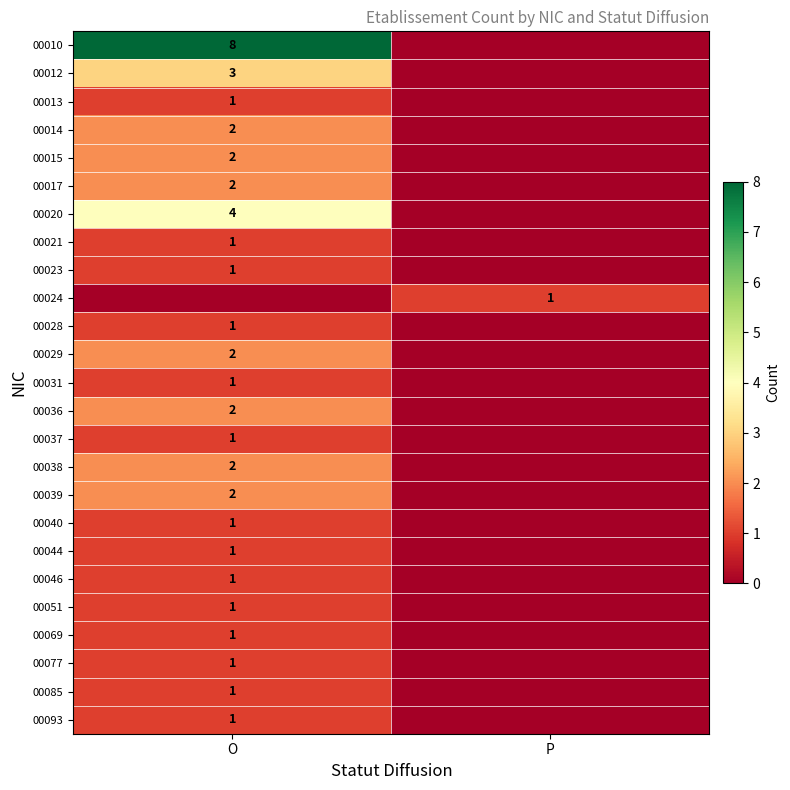

Count the number of data series in this chart.

25